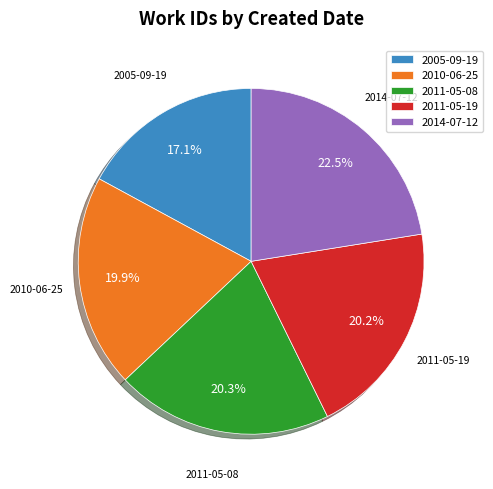

Does any single category account for the majority?

No